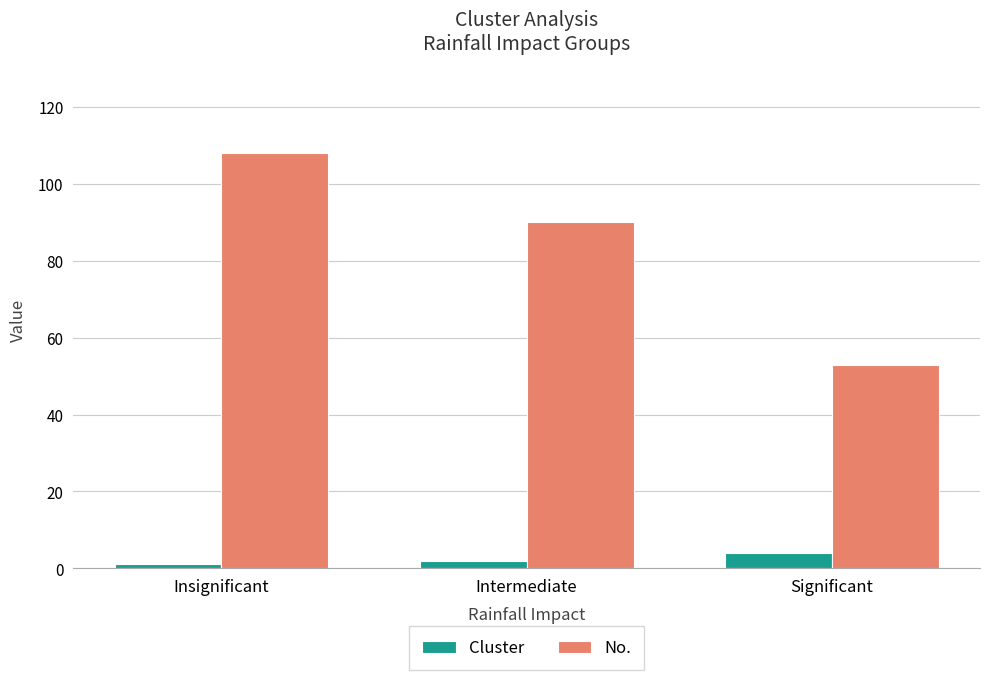

Between Insignificant and Significant, which series saw the biggest shift?

No.